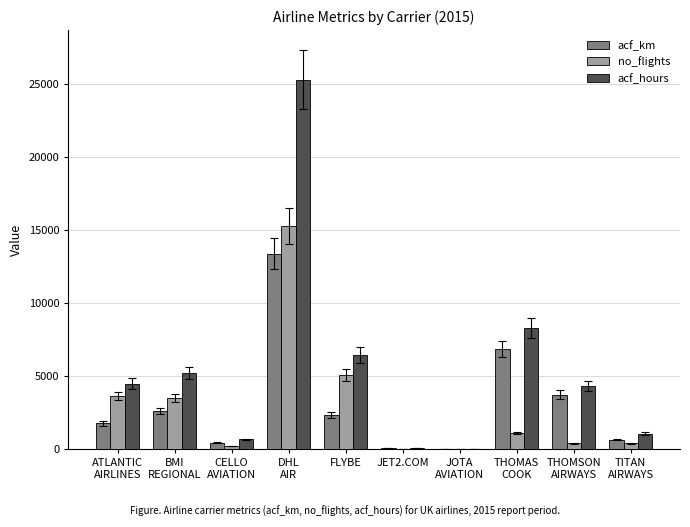

Count the number of data series in this chart.

3